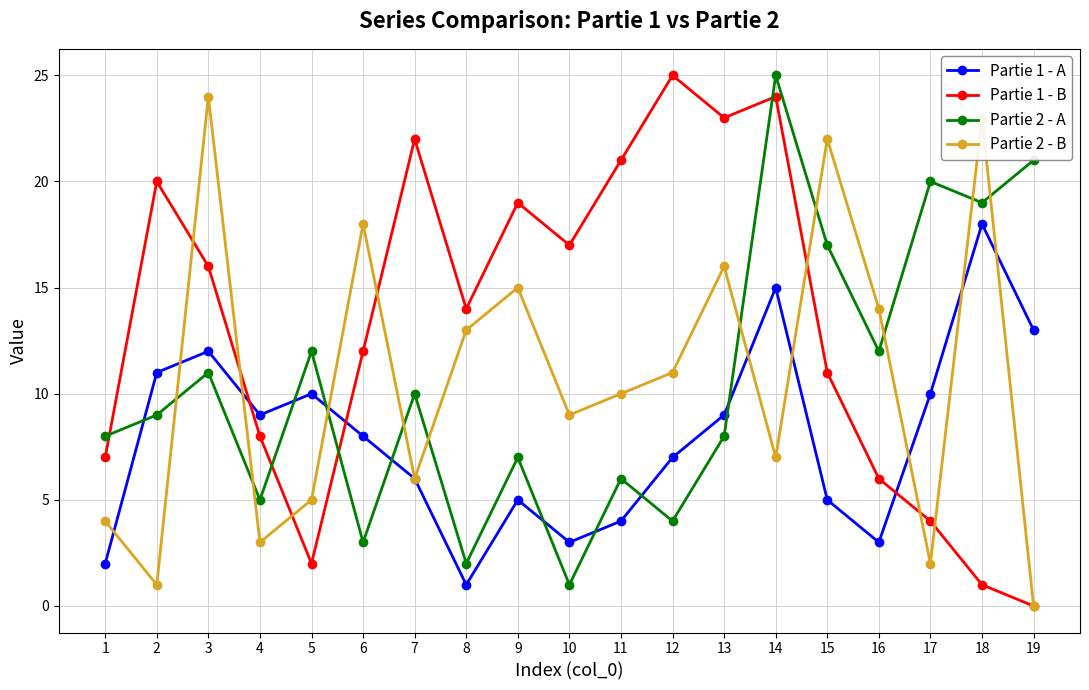

Does the chart display data point markers on the line(s)?

Yes